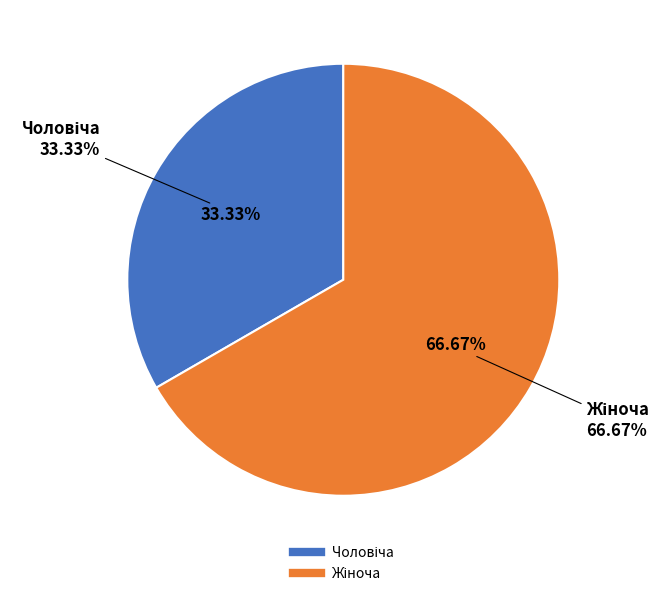

Which slice is the largest?

Жіноча